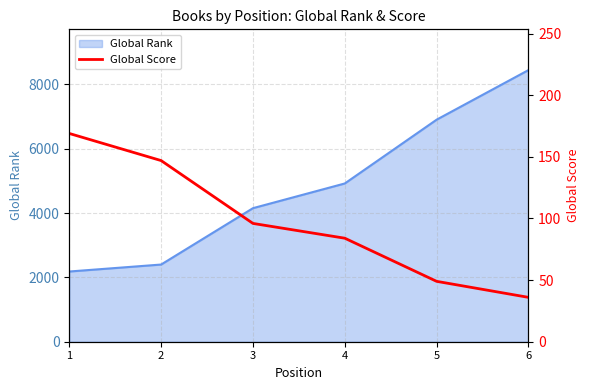

True or false: the data shows 49 at 5.

True